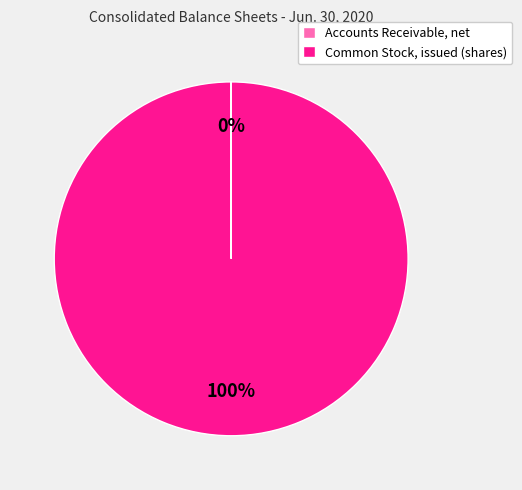

Is there any slice that represents more than half of the pie?

Yes